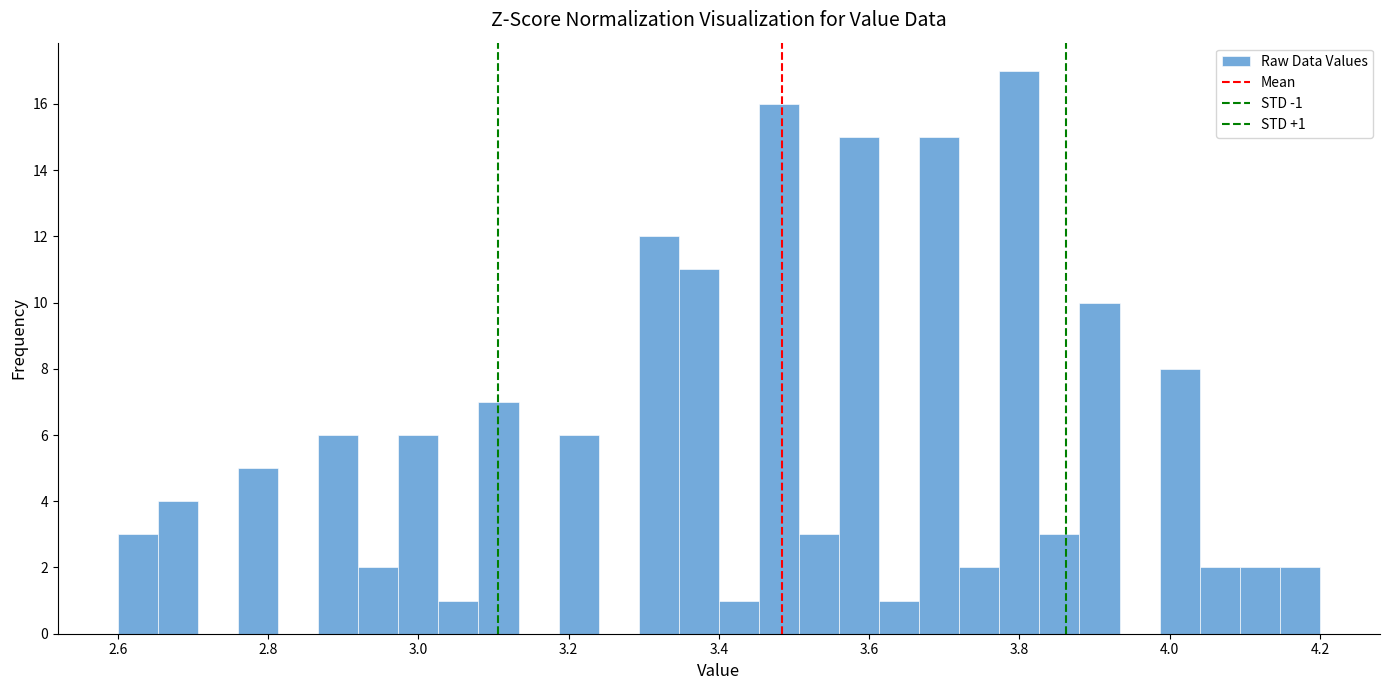

Read against the x-axis, roughly where is the centre of the tallest bar?

3.80